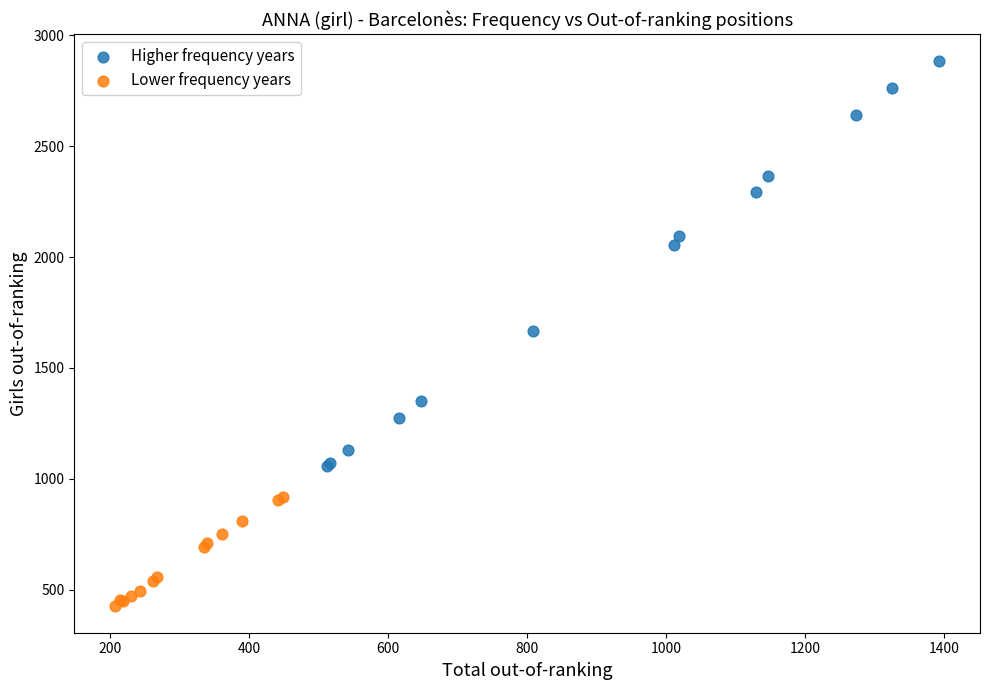

Which series contains the lowest Y value?

Lower frequency years